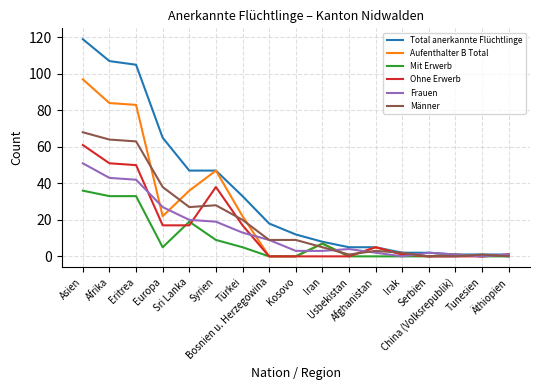

Between Kosovo and Äthiopien, which series saw the biggest shift?

Total anerkannte Flüchtlinge